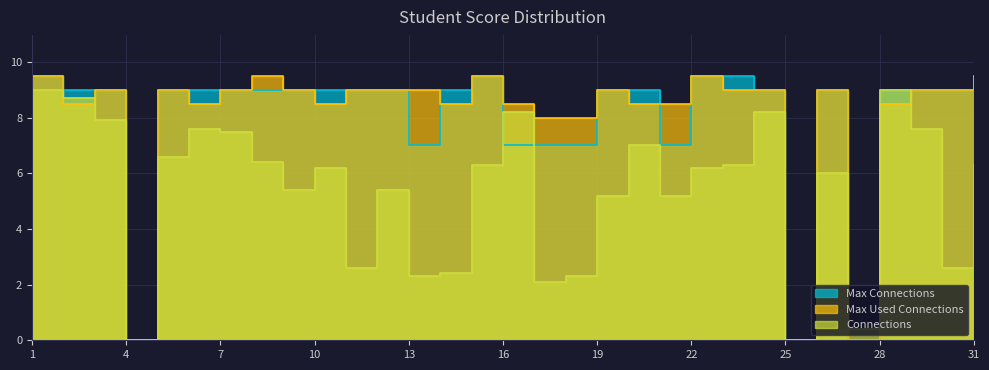

What value does the Max Connections series have at 5?

9.0